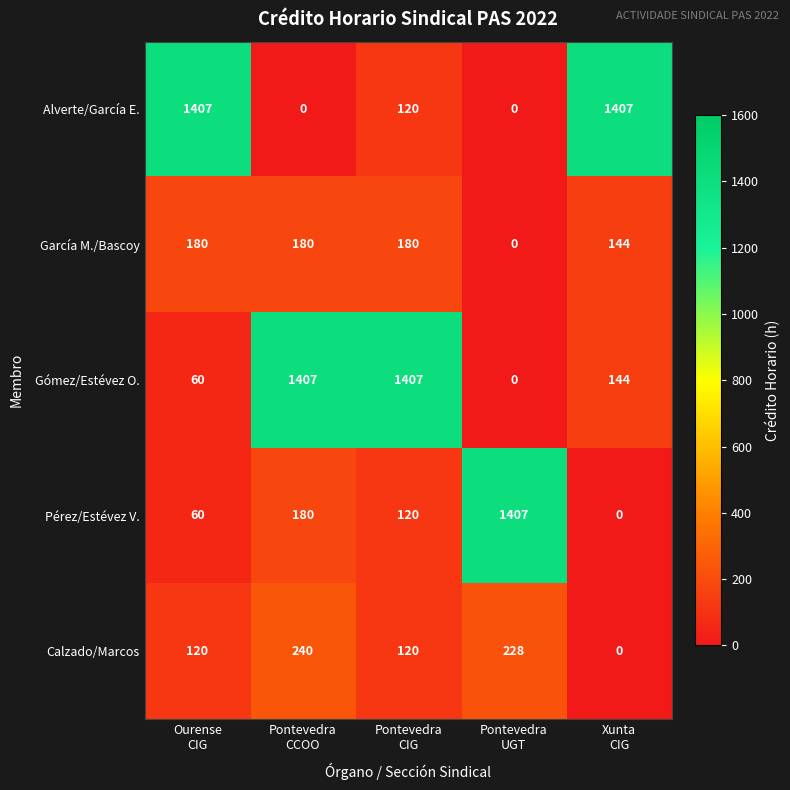

Count the García M./Bascoy values in the range 144 to 180.

4